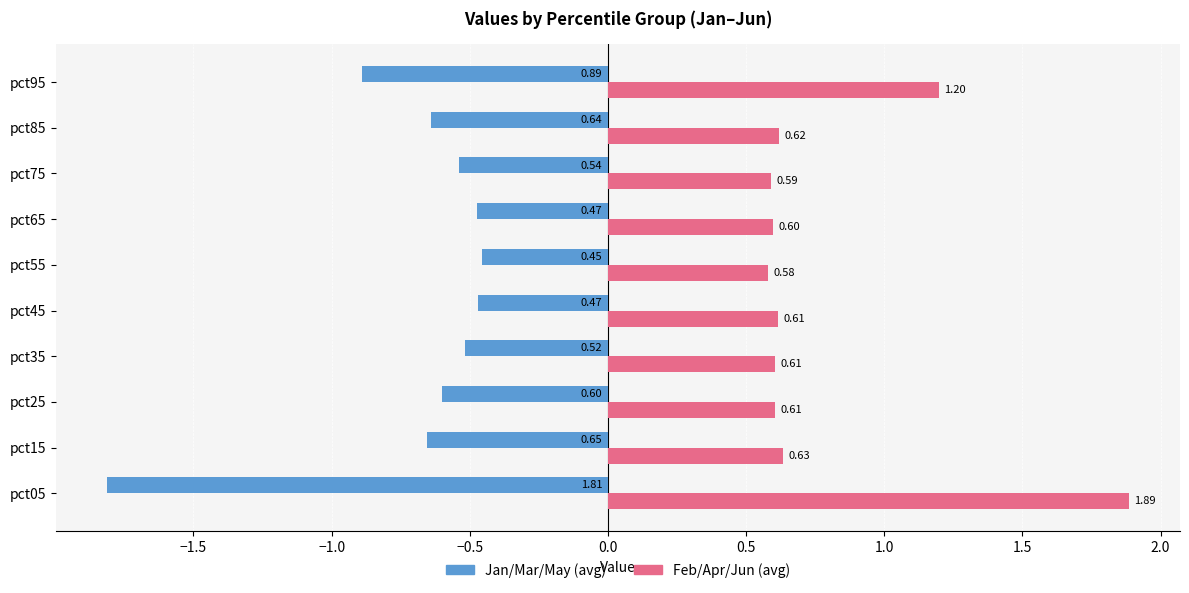

What is the sum of the Jan/Mar/May (avg) values at pct05 and pct65?

-2.3